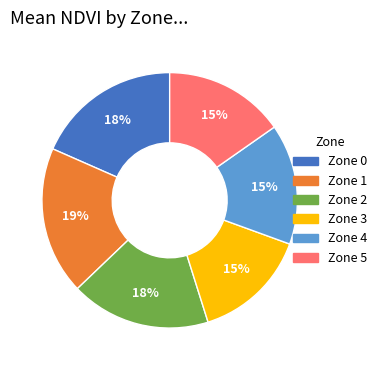

Is Zone 2 the majority of the pie?

No